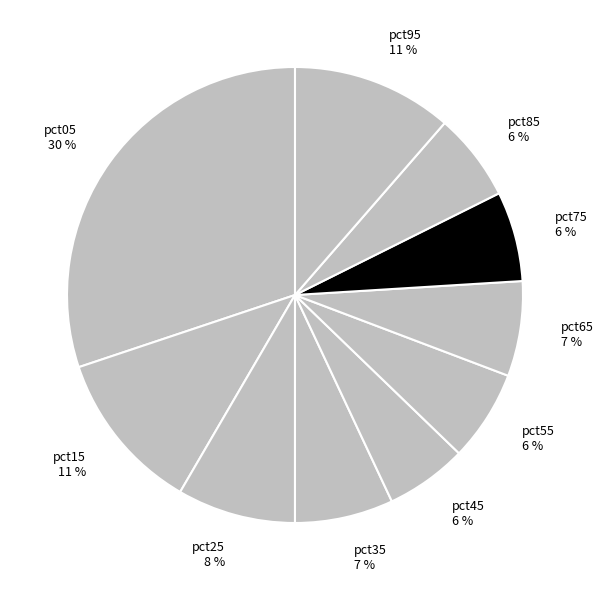

The pct05 slice represents 30% of the pie. True or false?

True